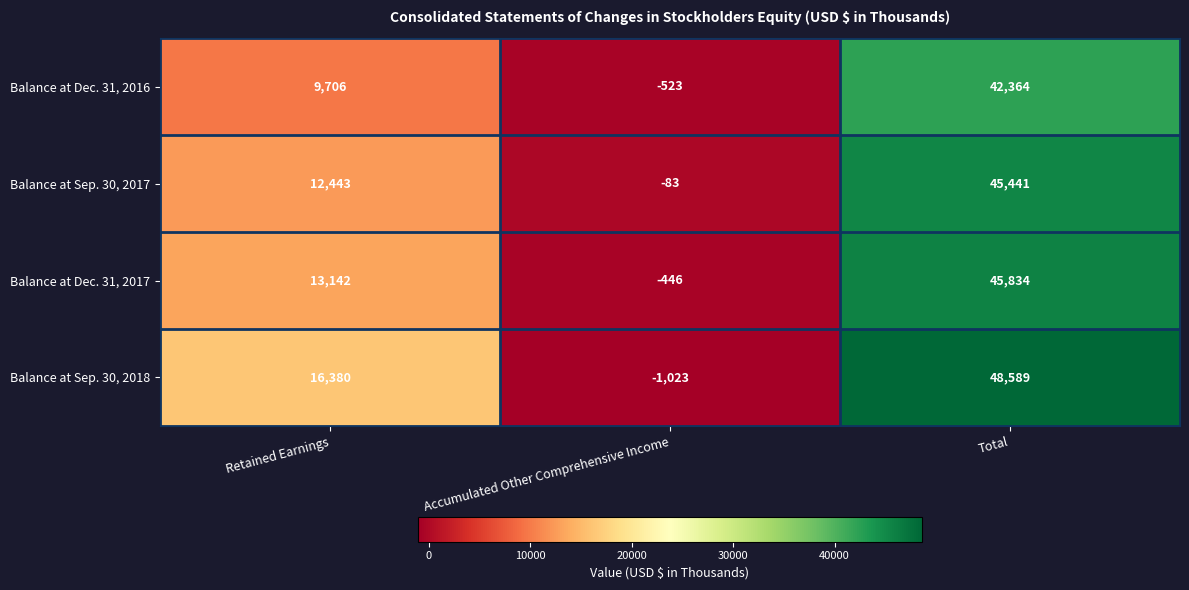

Which series has the largest total across all categories?

Balance at Sep. 30, 2018